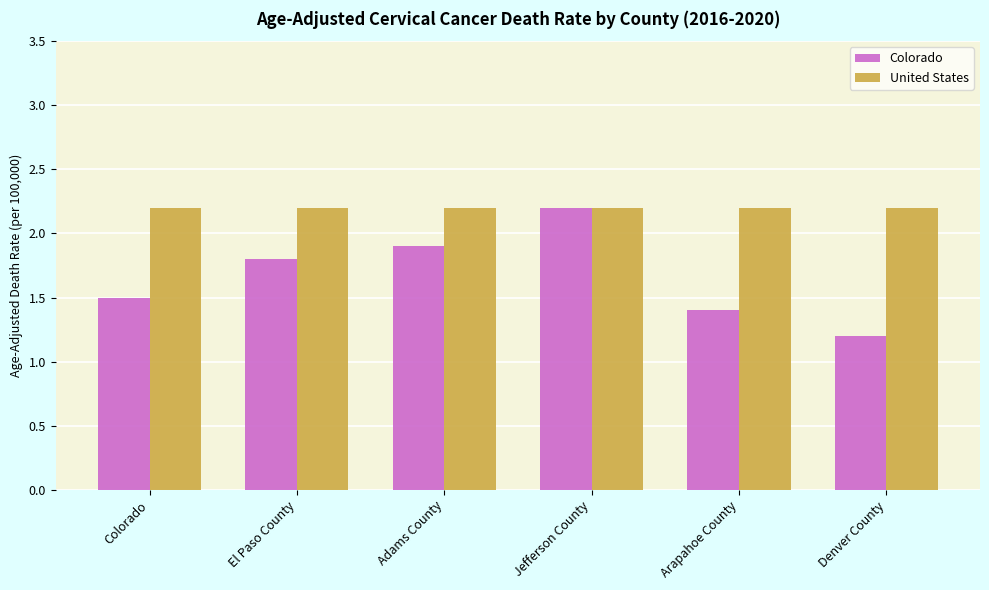

What is the greatest value displayed?

2.2